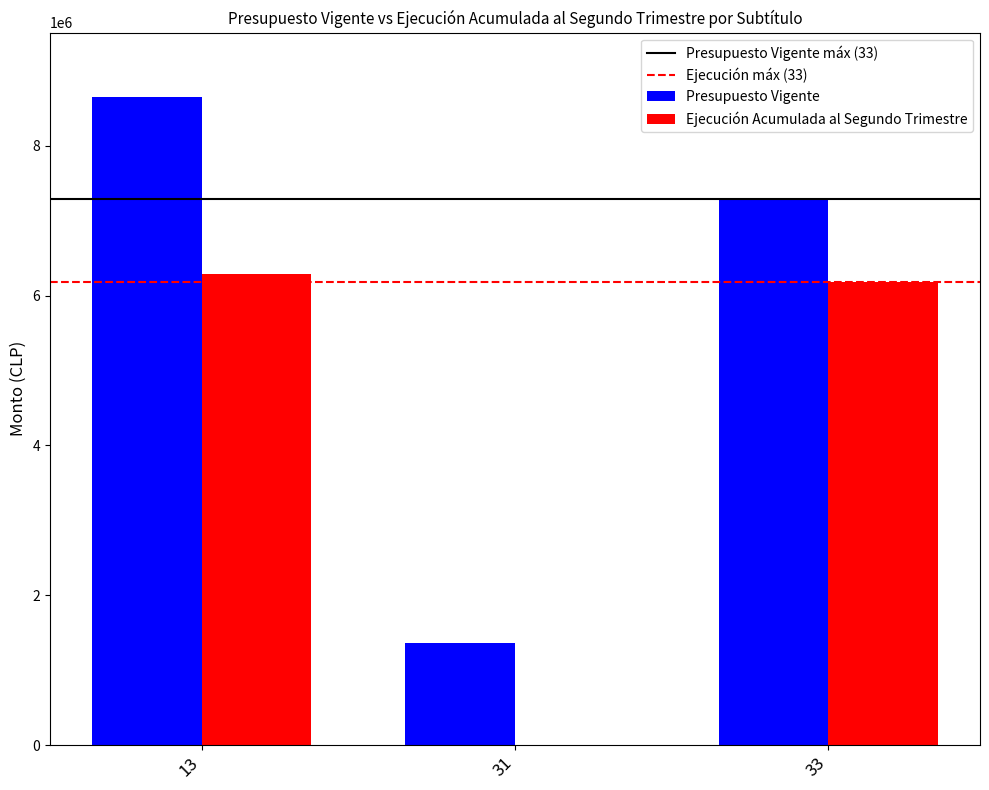

What is the sum of all Presupuesto Vigente values?

17287772